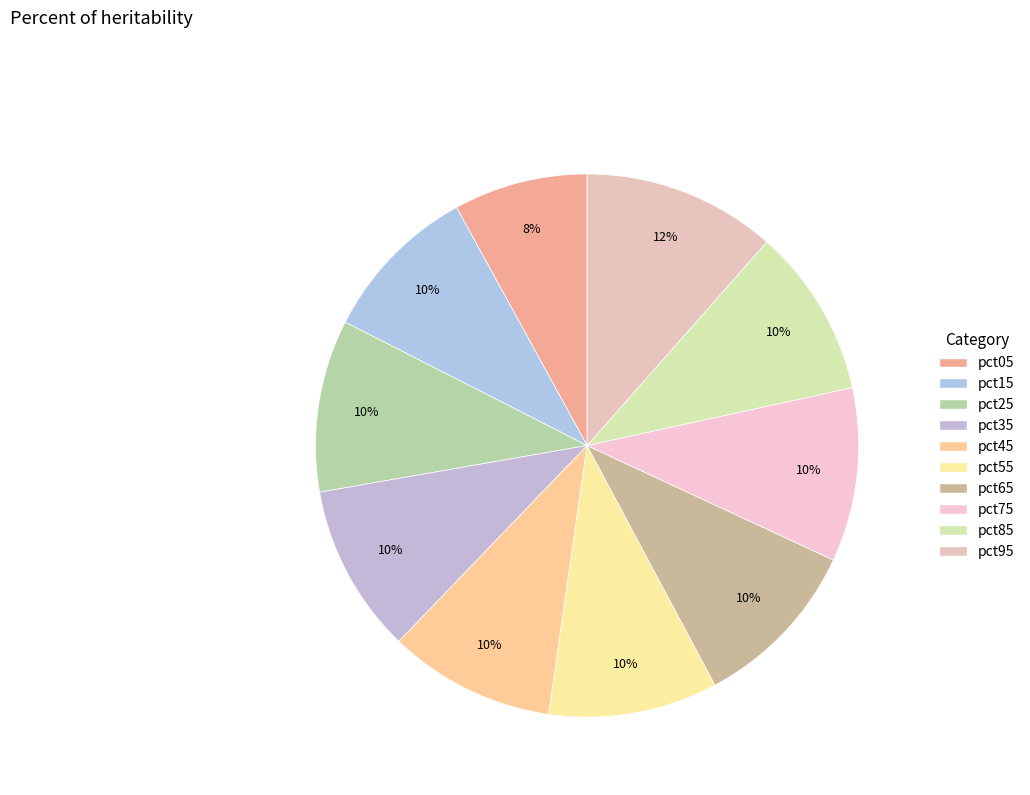

What percentage is the pct85 slice, to the nearest percent?

10%